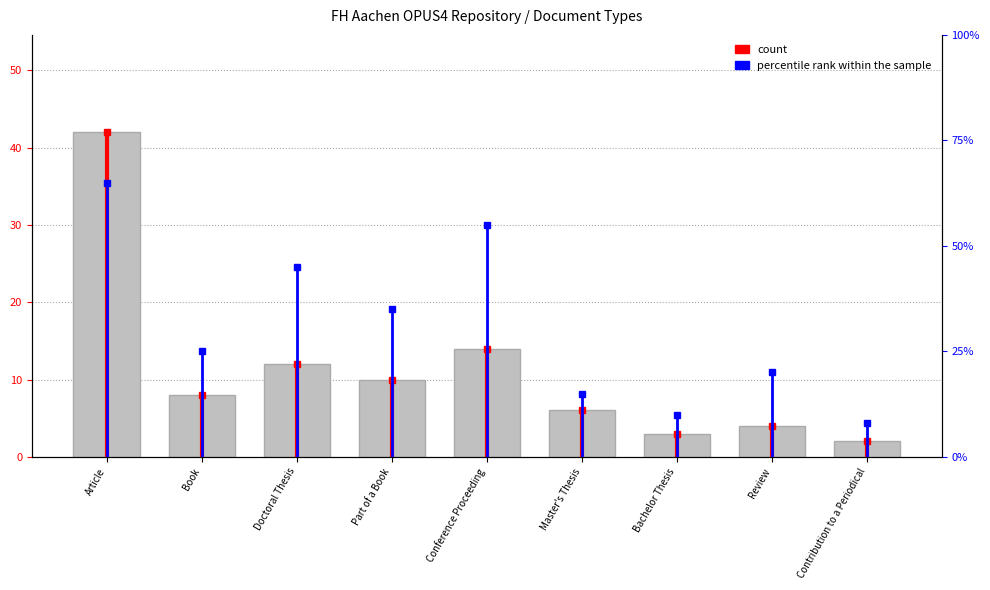

What is the difference between the maximum and minimum values?

40